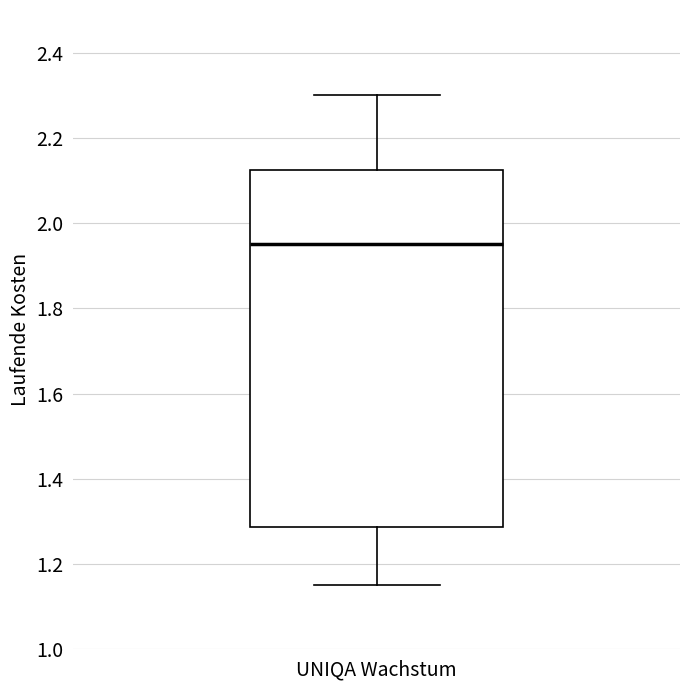

Where does the lower whisker of the box for UNIQA Wachstum end on the y-axis? The values are not printed on the chart, so give them approximately, as read against the axis.

1.16